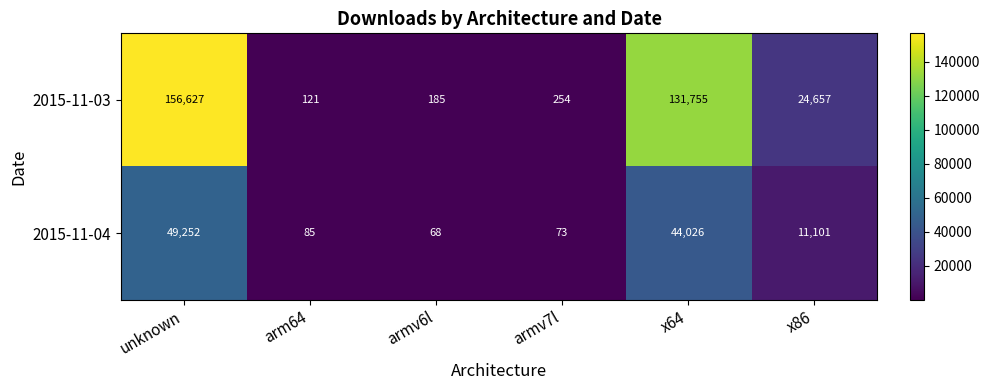

Read the 2015-11-04 value at arm64.

85